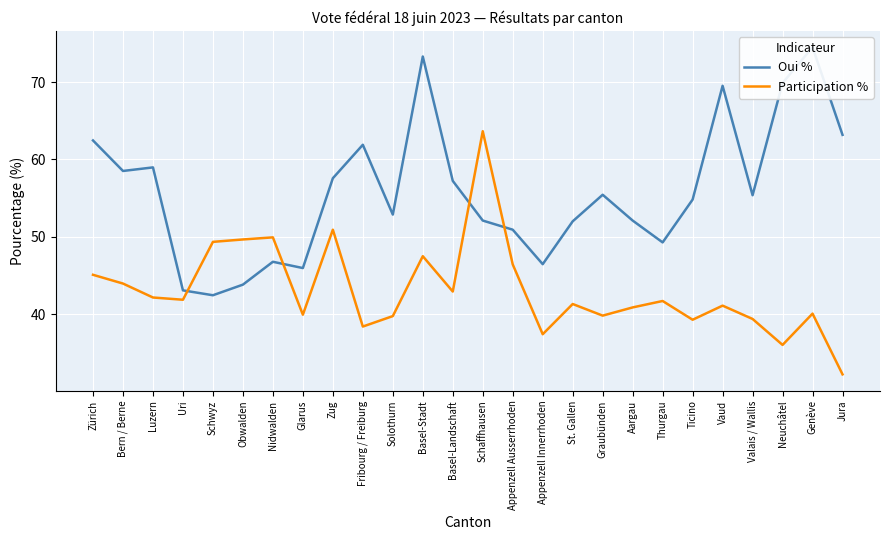

Count the number of data series in this chart.

2